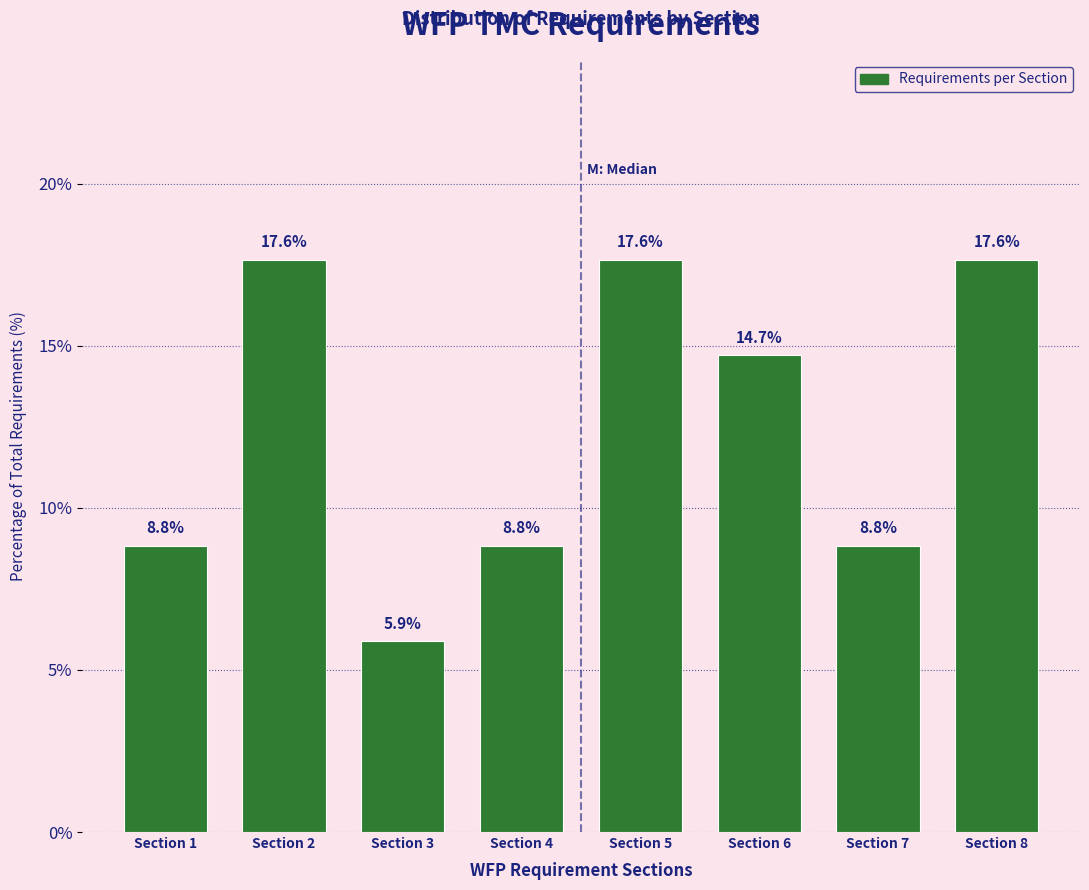

Reading left to right, list all the values displayed in this chart.

8.8	17.6	5.9	8.8	17.6	14.7	8.8	17.6